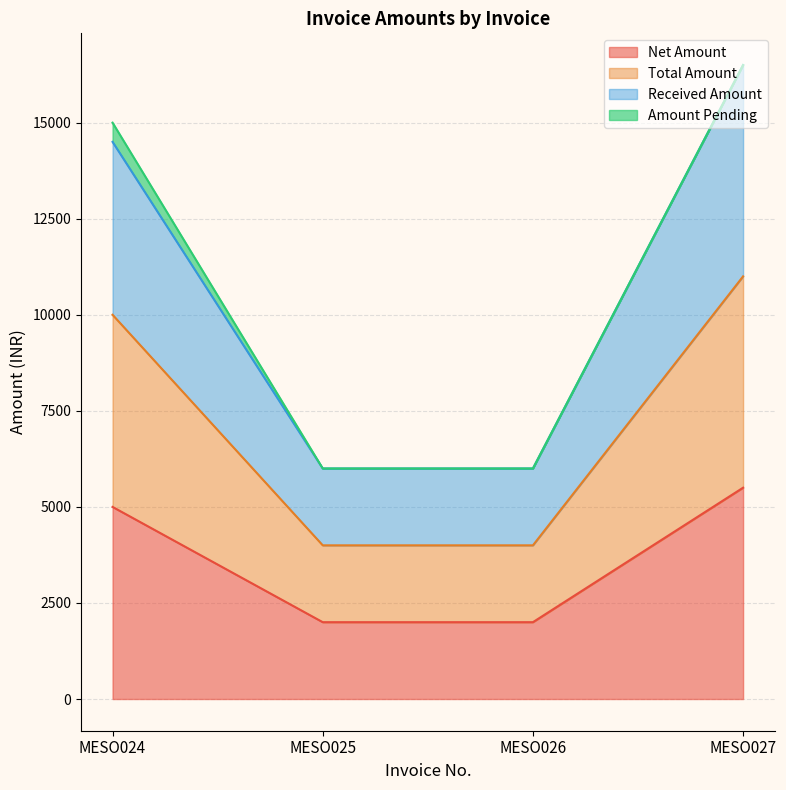

What is the sum of the Net Amount values at MESO027 and MESO024?

10500